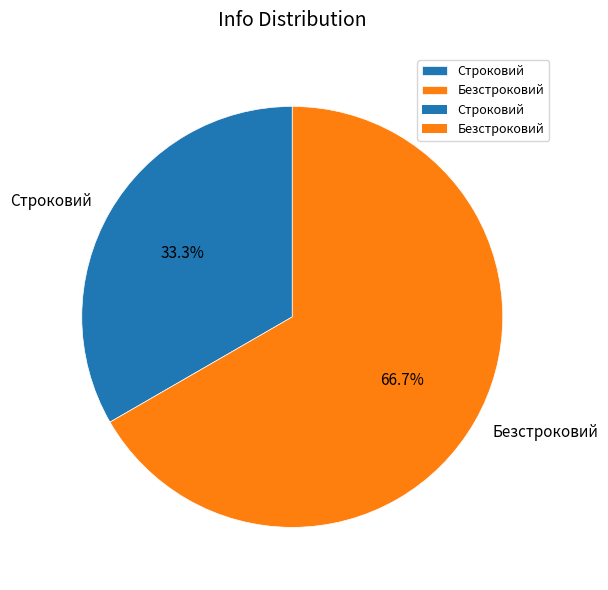

Is there any slice that represents more than half of the pie?

Yes